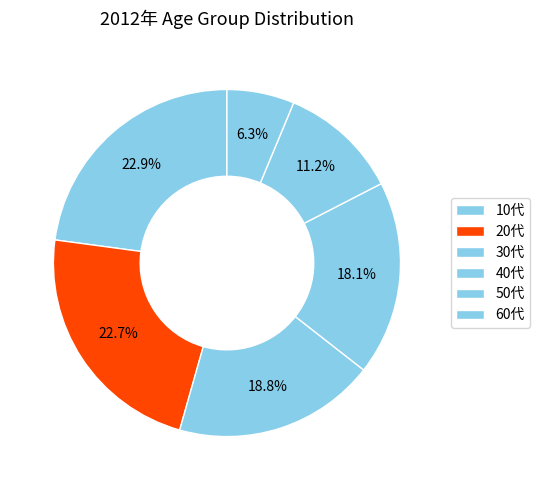

Count the number of slices in the pie.

6